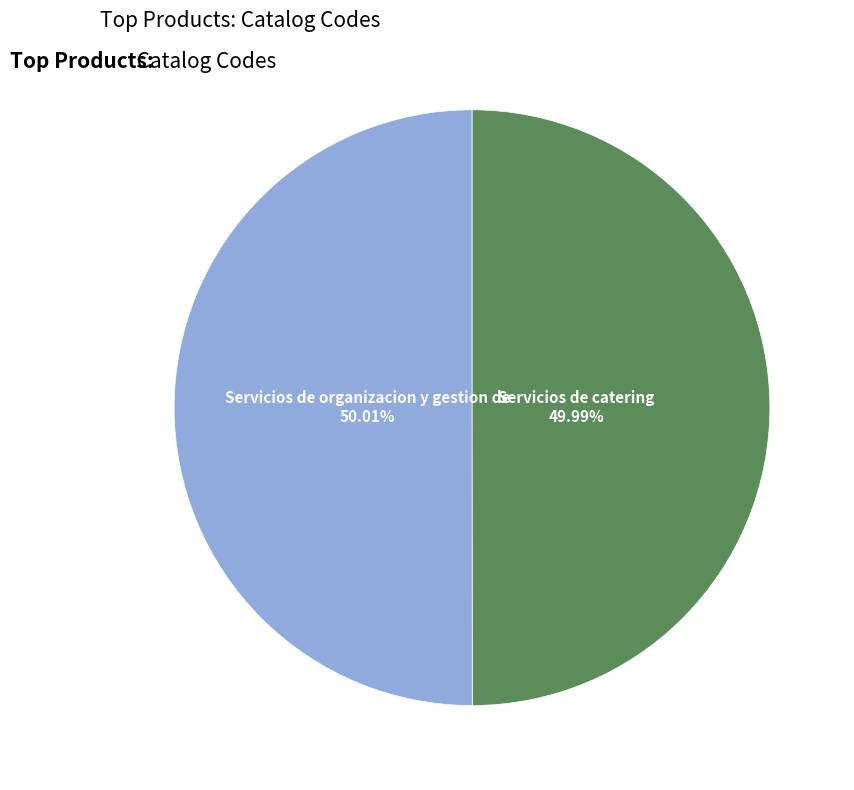

Does any single category account for the majority?

Yes